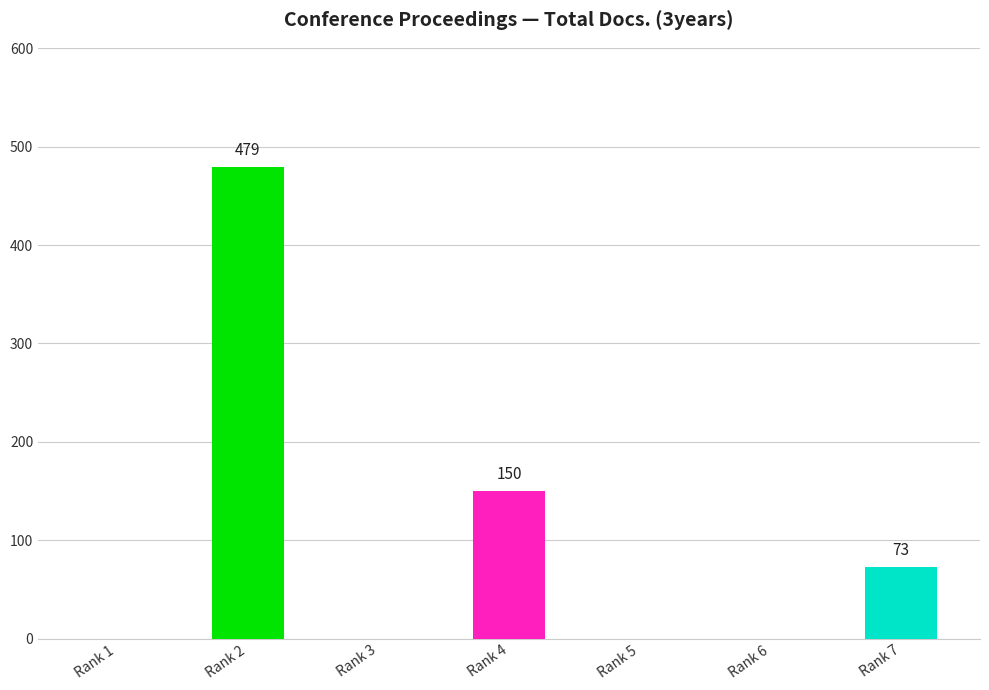

How many distinct data groups are displayed?

1